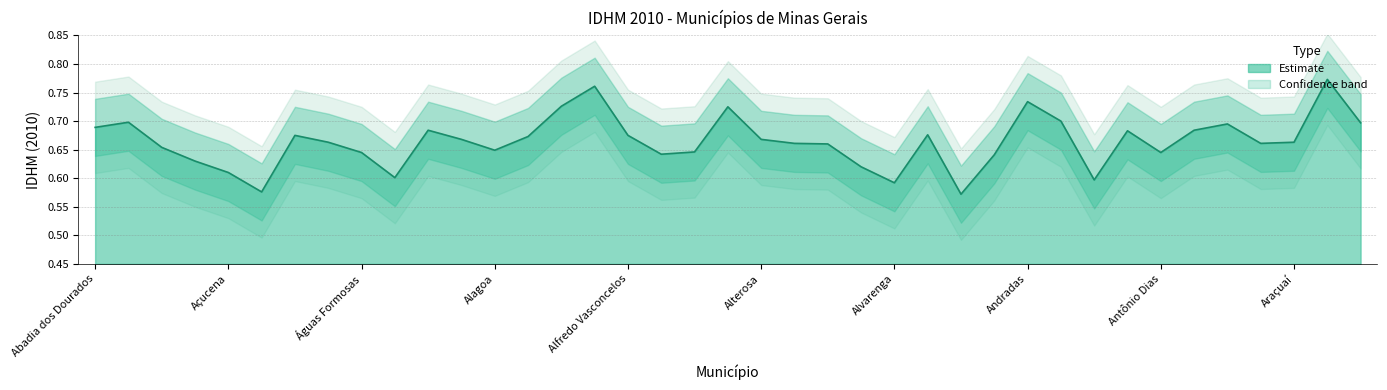

What position from the left is Albertina?

14